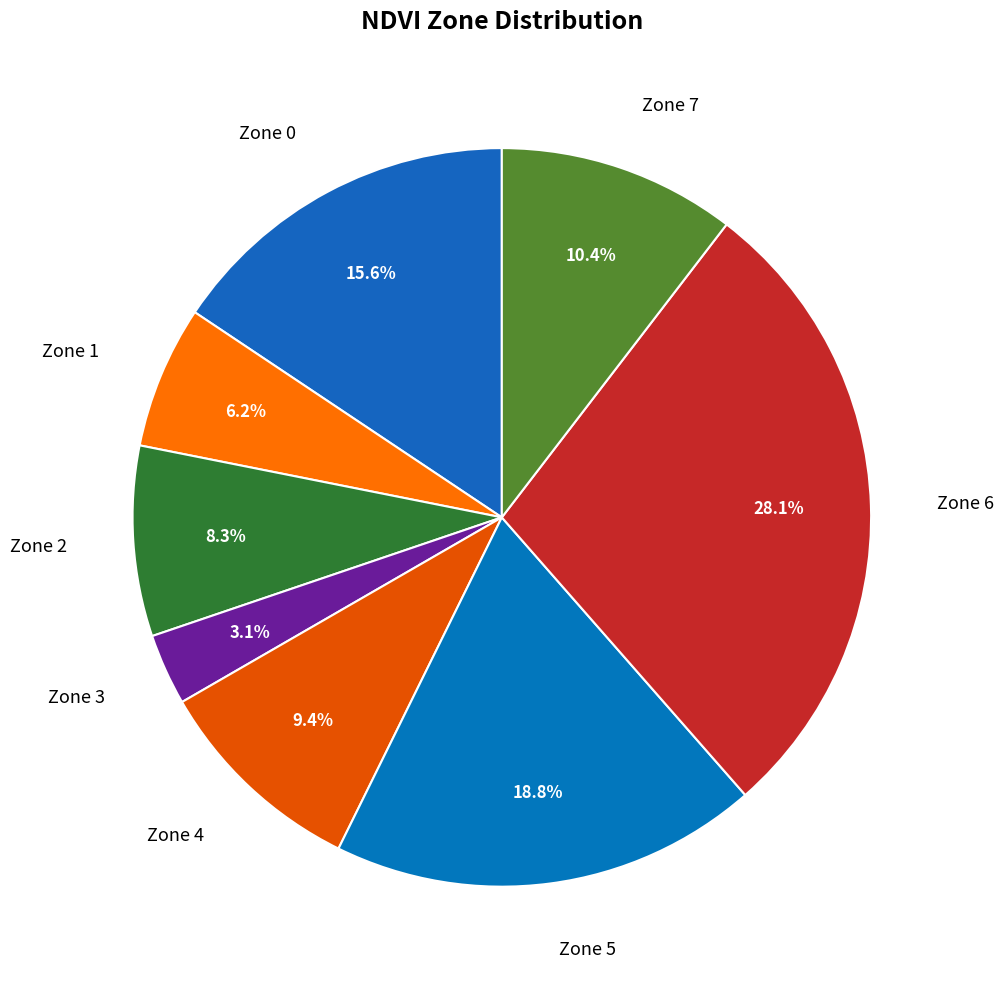

Rank the categories by value from highest to lowest.

Zone 6, Zone 5, Zone 0, Zone 7, Zone 4, Zone 2, Zone 1, Zone 3